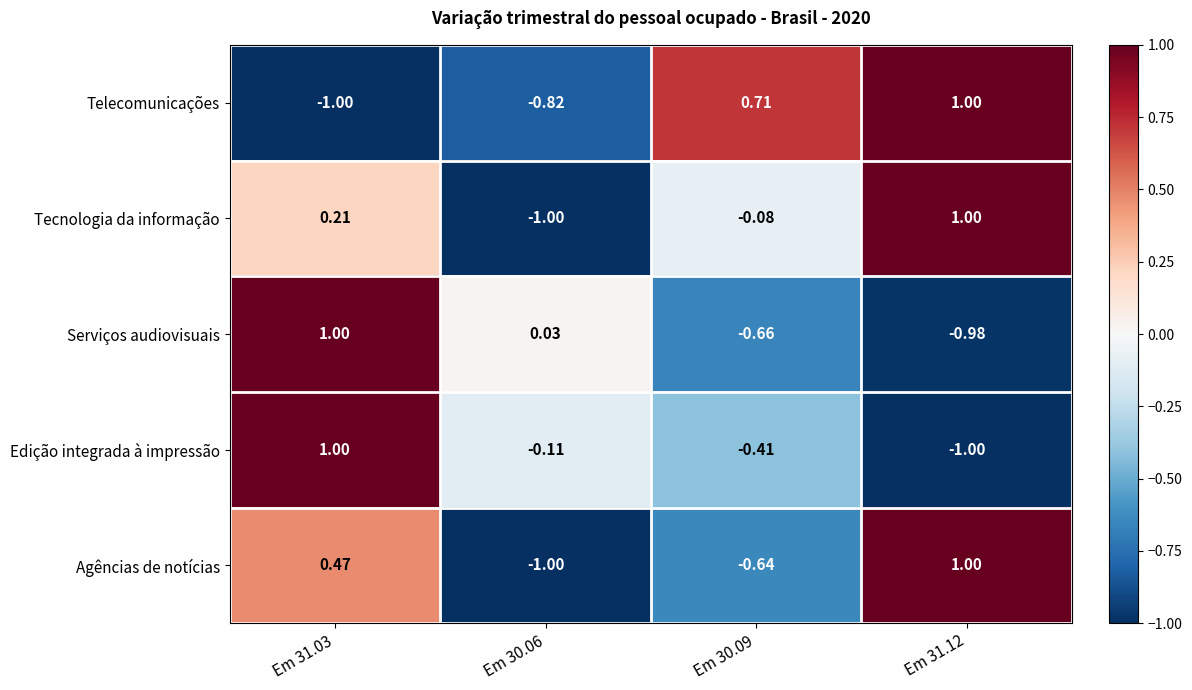

Rank the series at Em 30.09 from highest to lowest value.

Telecomunicações, Tecnologia da informação, Edição integrada à impressão, Agências de notícias, Serviços audiovisuais